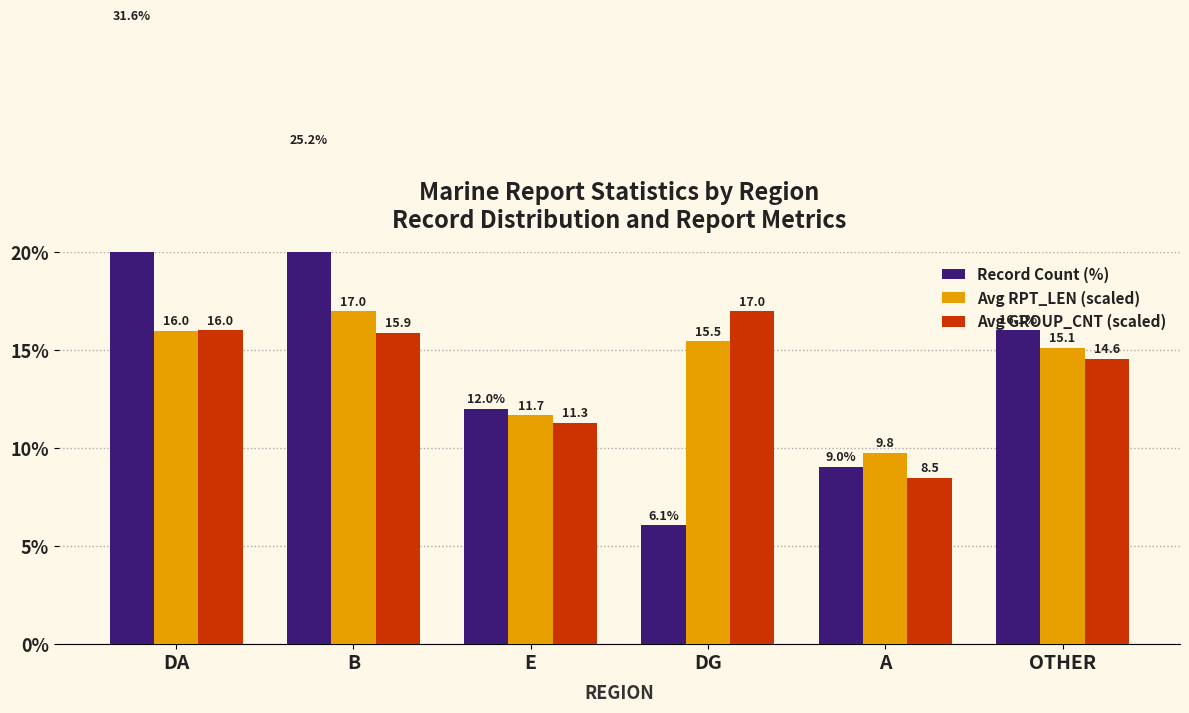

What are all the series names shown in the legend?

Record Count (%), Avg RPT_LEN (scaled), Avg GROUP_CNT (scaled)